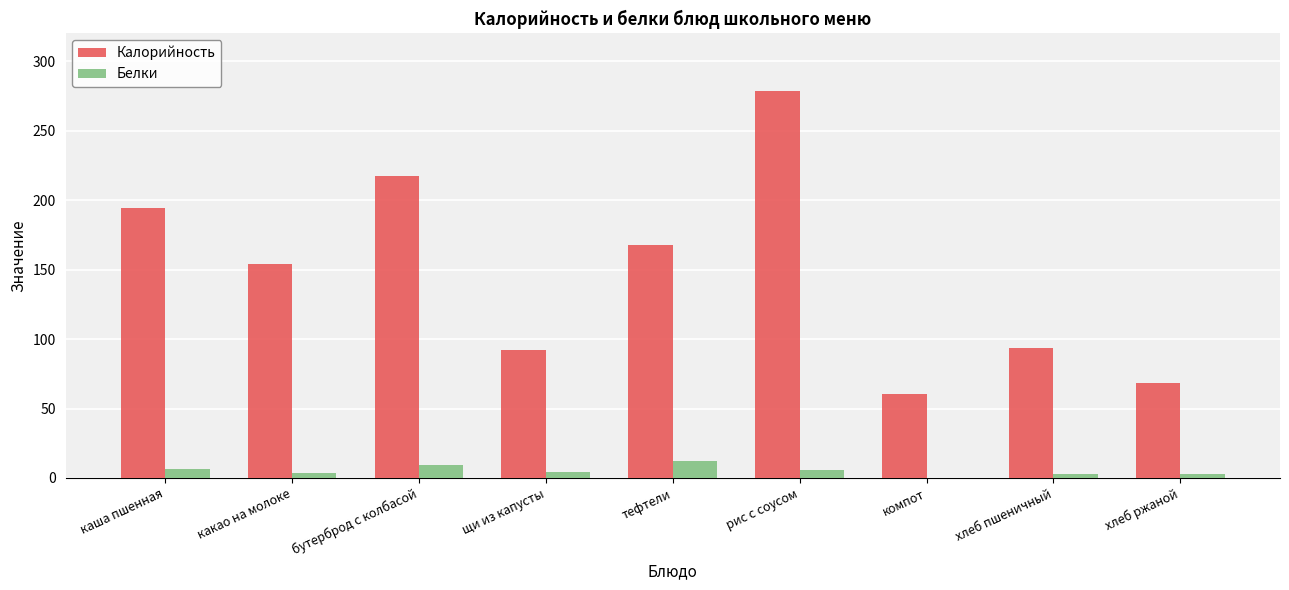

How many data points does each series have?

9